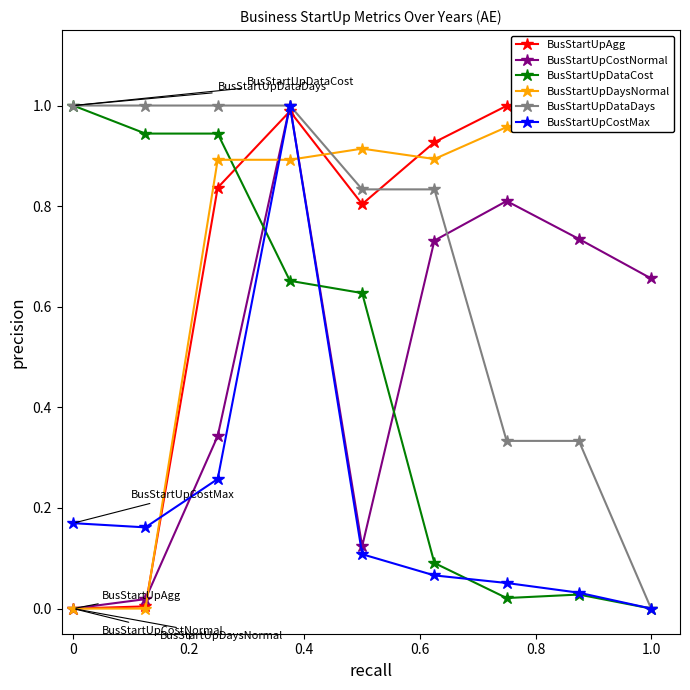

At how many categories does at least one series exceed 0?

9